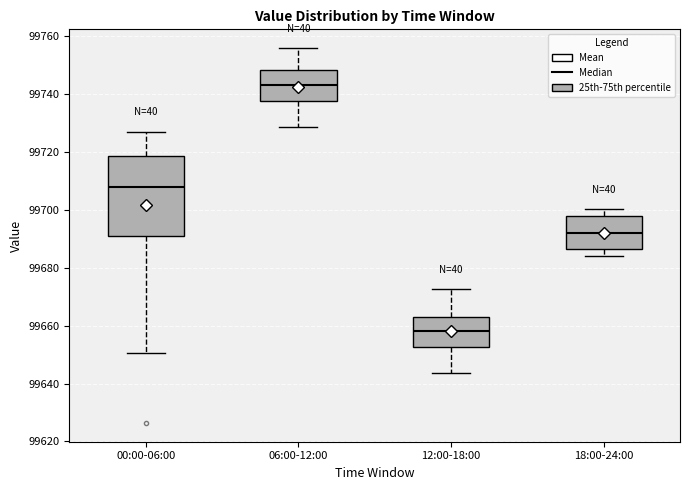

Which box is the tallest, from its lower edge to its upper edge?

00:00-06:00